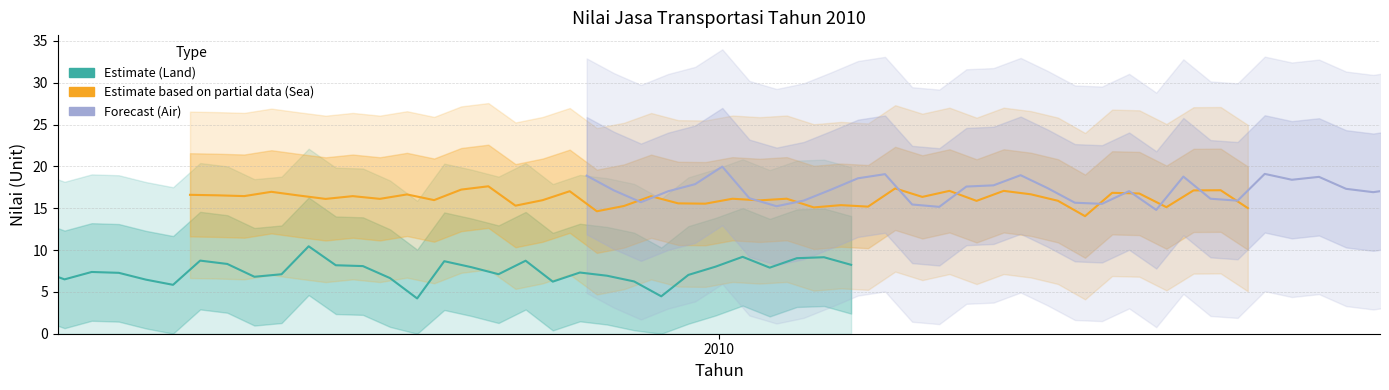

What is the difference between the maximum and second lowest values in the Forecast (Air) series?

4.8